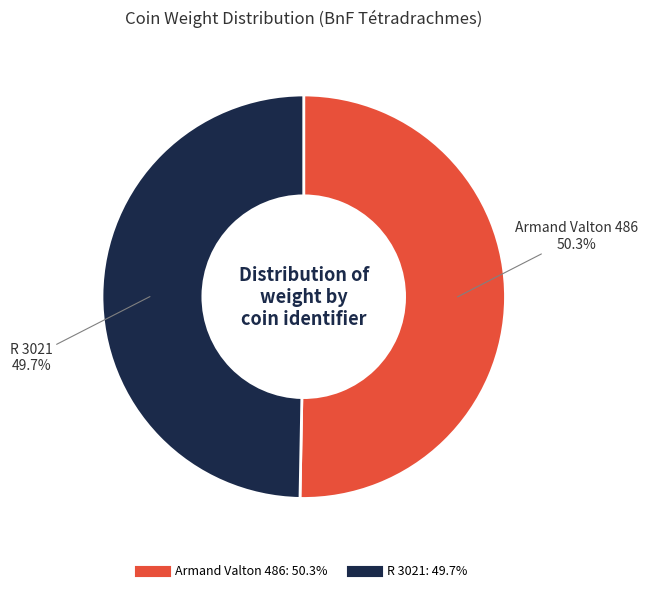

Combined, what portion of the pie is Armand Valton 486 and R 3021?

100.0%